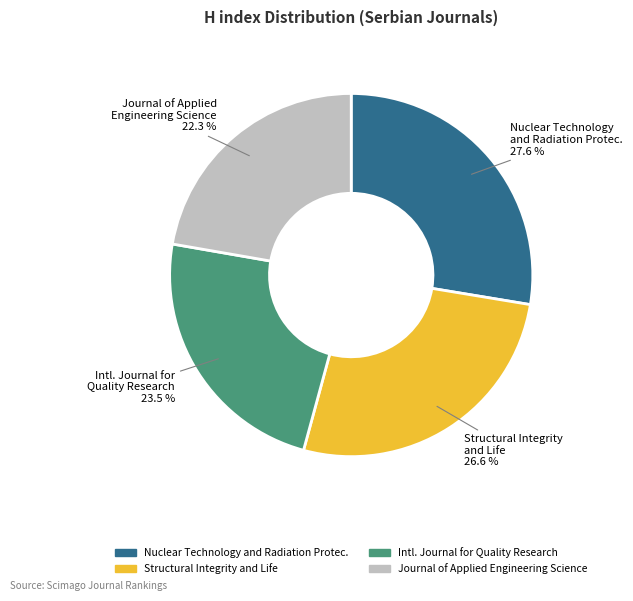

Is there a majority slice in this chart?

No